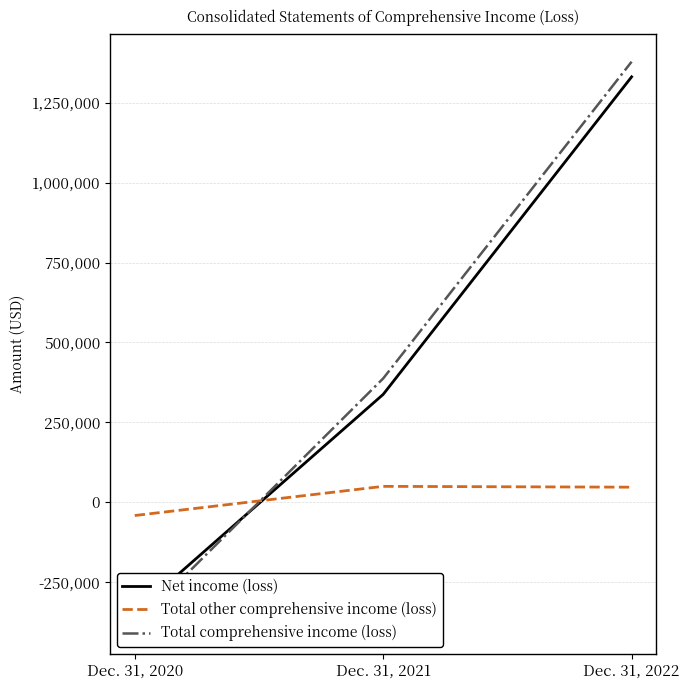

What is the difference between the highest and lowest values at Dec. 31, 2022?

1330914